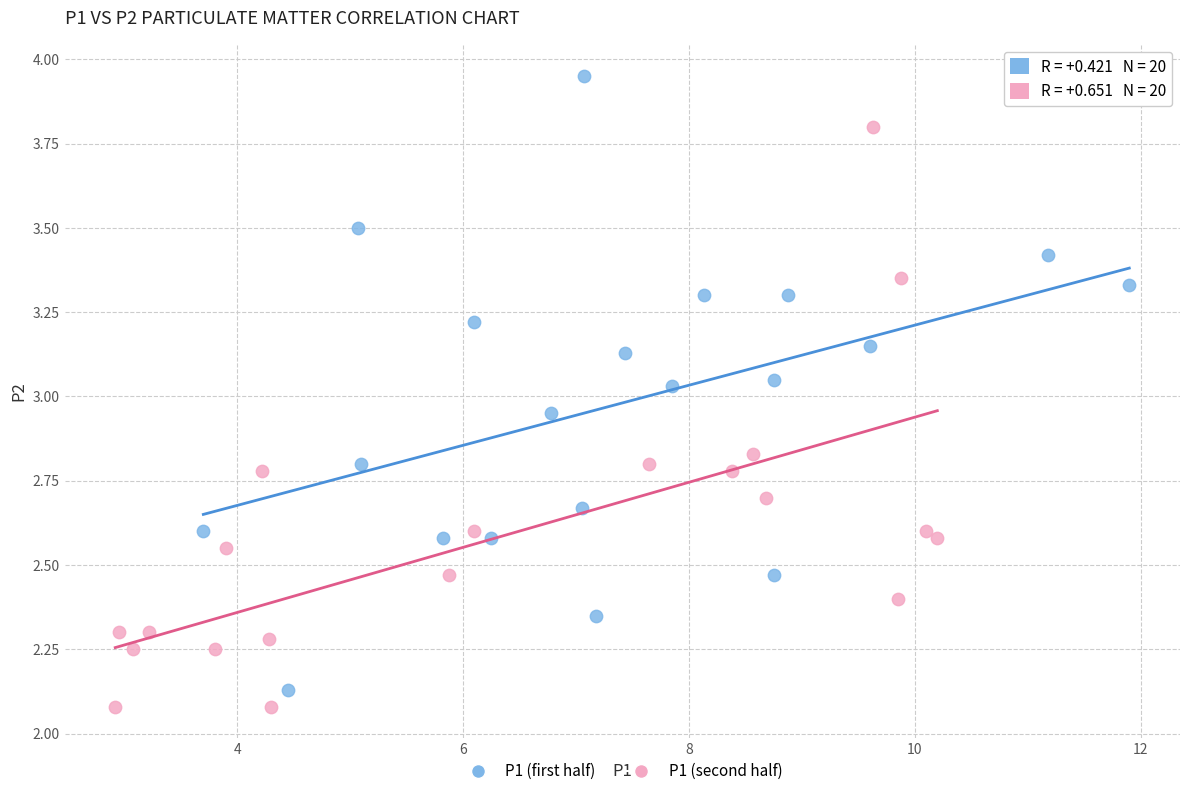

Which series has the widest spread of Y values?

P1 (first half)